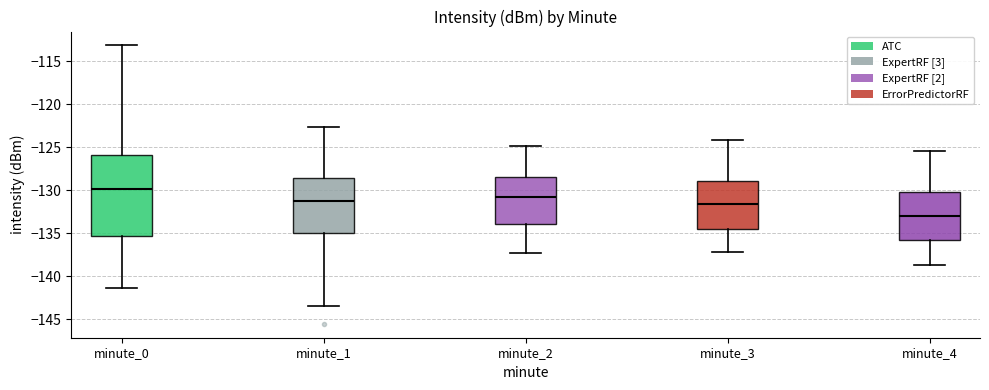

Reading left to right, read every box against the y-axis: the position of its median line, the range the box covers, and the ends of its whiskers. The values are not printed on the chart, so give them approximately, as read against the axis.

minute_0: median -130.0, box -135.5 to -126.0, whiskers -141.5 to -113.0
minute_1: median -131.5, box -135.0 to -128.5, whiskers -143.5 to -122.5
minute_2: median -130.5, box -134.0 to -128.5, whiskers -137.5 to -125.0
minute_3: median -131.5, box -134.5 to -129.0, whiskers -137.0 to -124.0
minute_4: median -133.0, box -136.0 to -130.0, whiskers -138.5 to -125.5